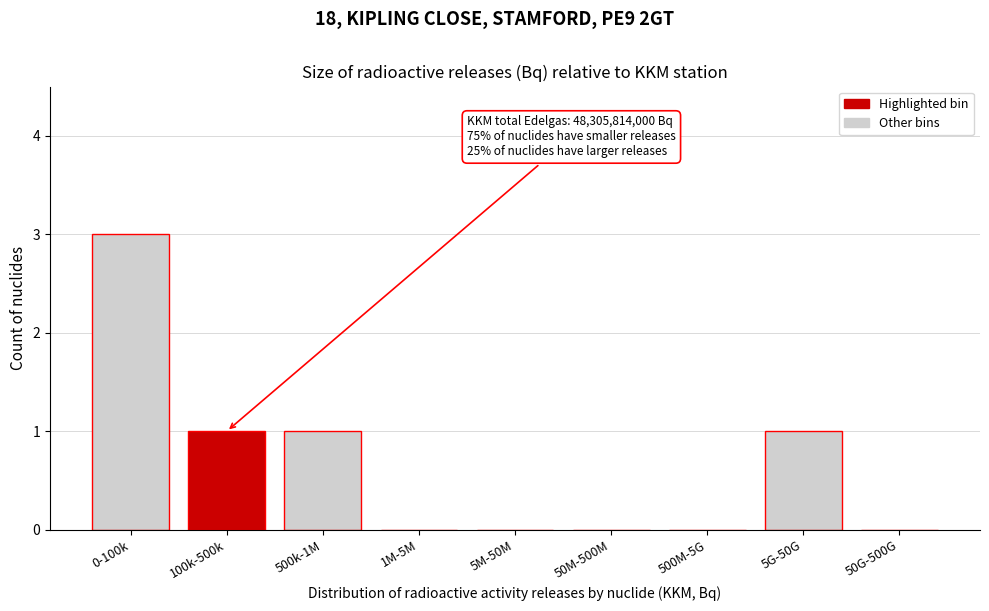

Reading left to right, what are all the values shown in this chart?

0-100k=3	100k-500k=1	500k-1M=1	1M-5M=0	5M-50M=0	50M-500M=0	500M-5G=0	5G-50G=1	50G-500G=0